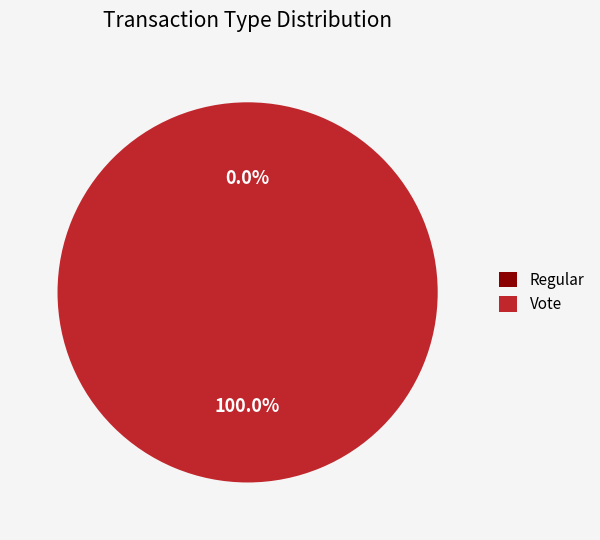

Does Regular represent more than half of the total?

No